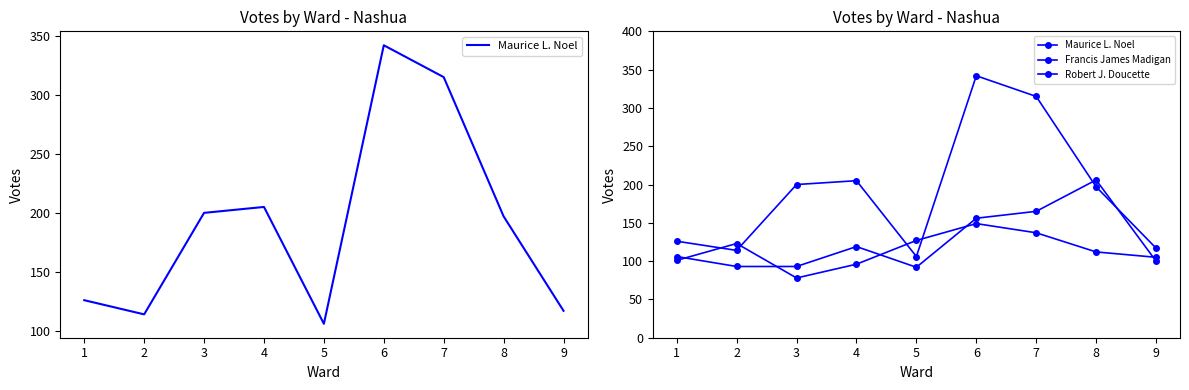

How many distinct data groups are displayed?

3